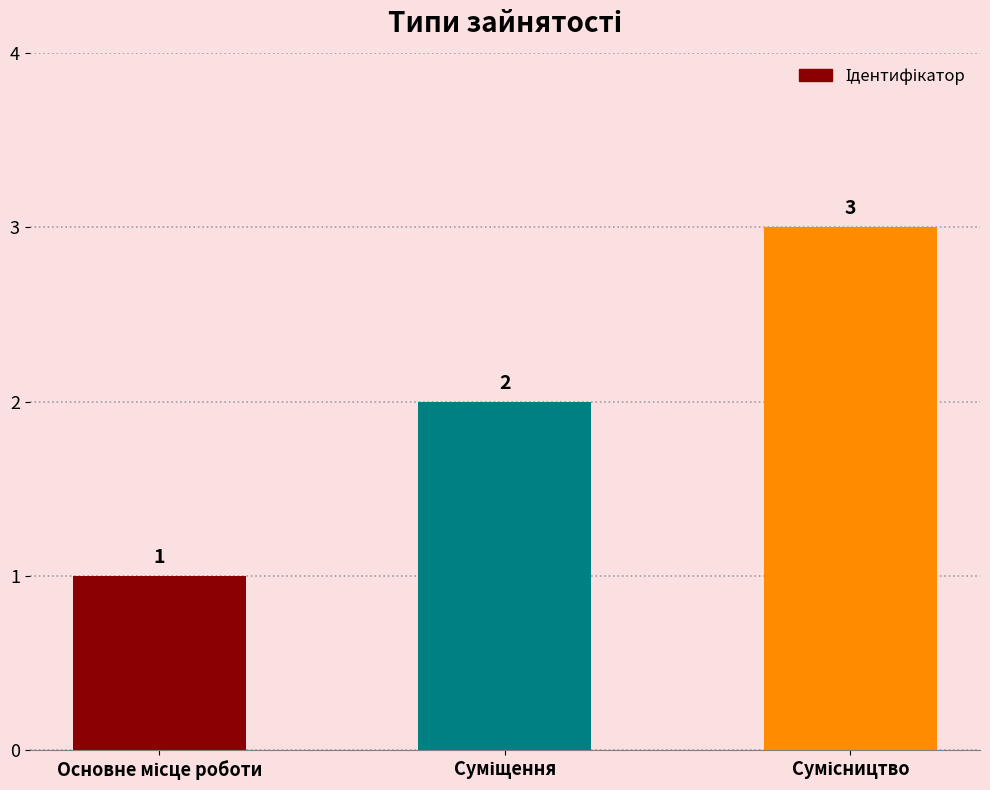

What is the value of the 1st bar from the left?

1